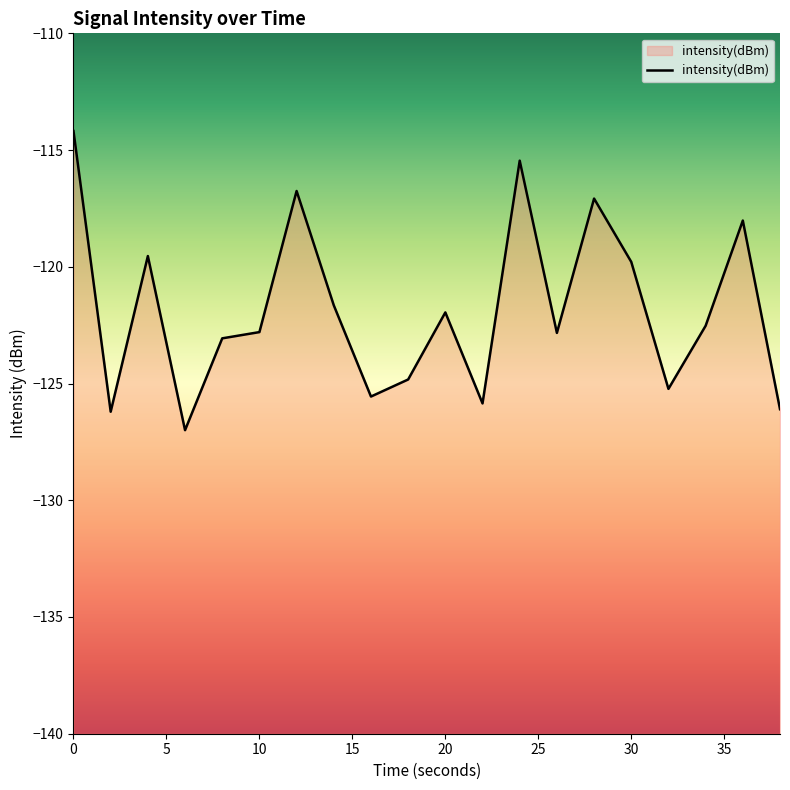

At which label is the value closest to -120?

30